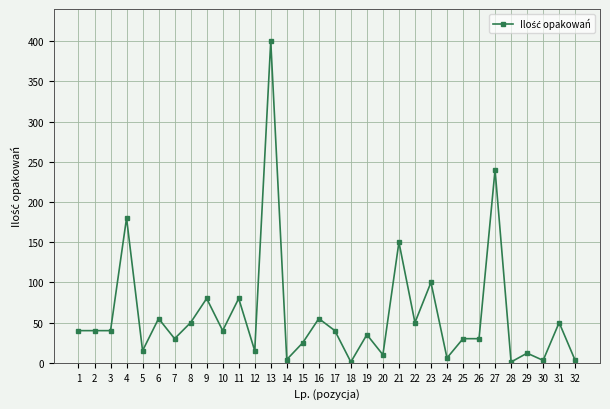

What is the change in value from 19 to 28?

-34